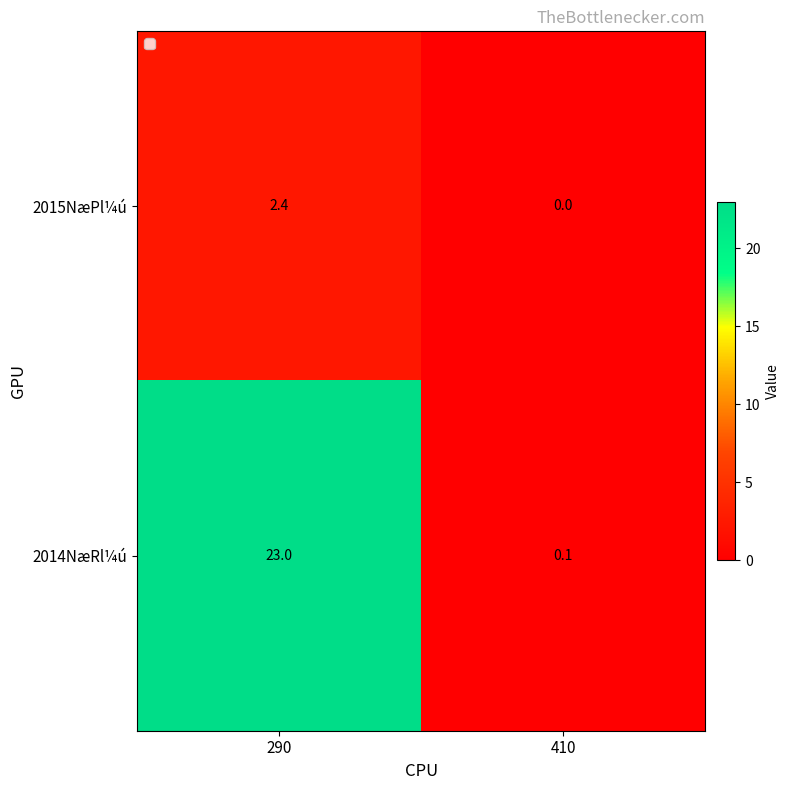

At 290, list the series in order from largest to smallest.

2014NæRl¼ú, 2015NæPl¼ú